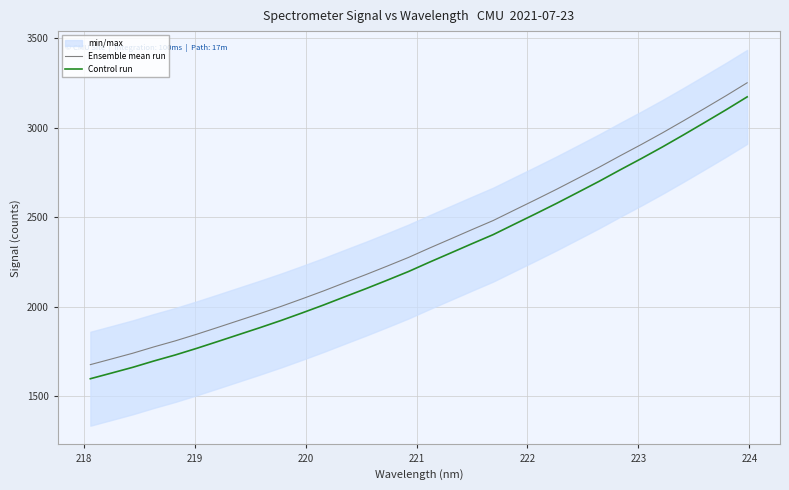

True or false: Ensemble mean run and Control run intersect in this chart.

False